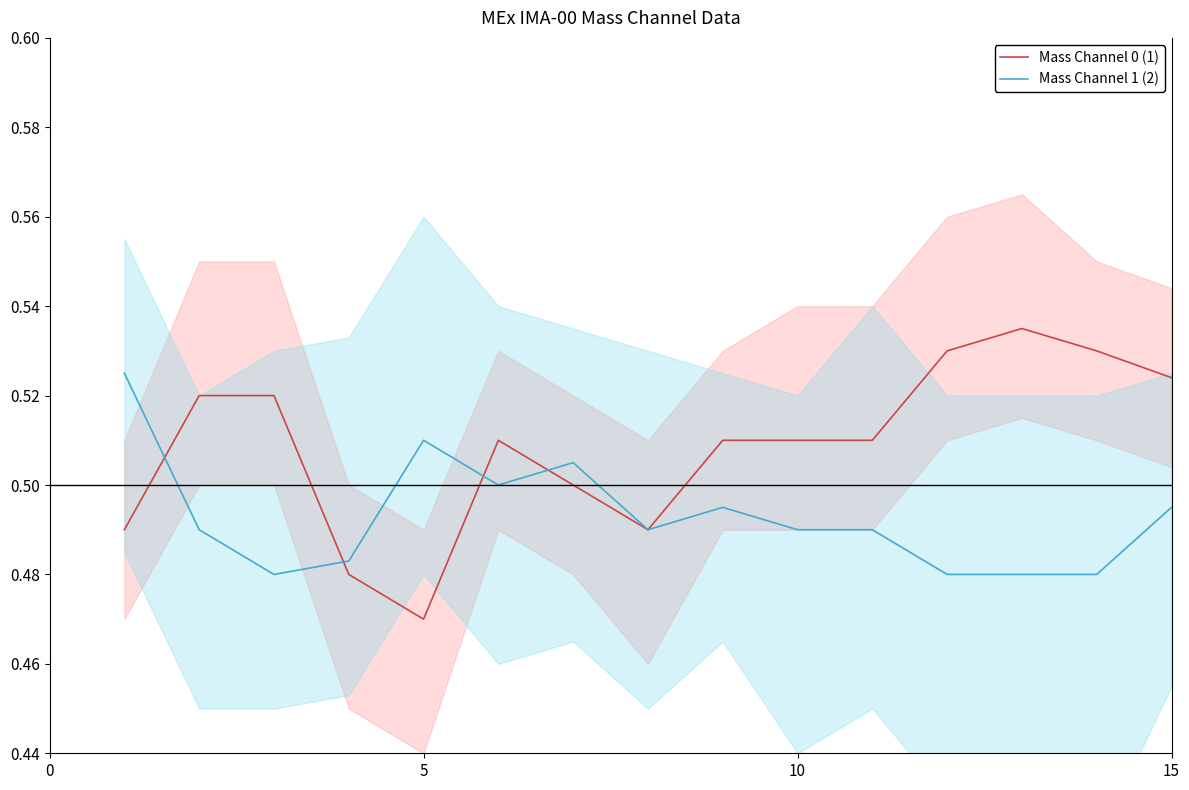

The Mass Channel 1 (center) series shows 0.5 at 10. True or false?

True